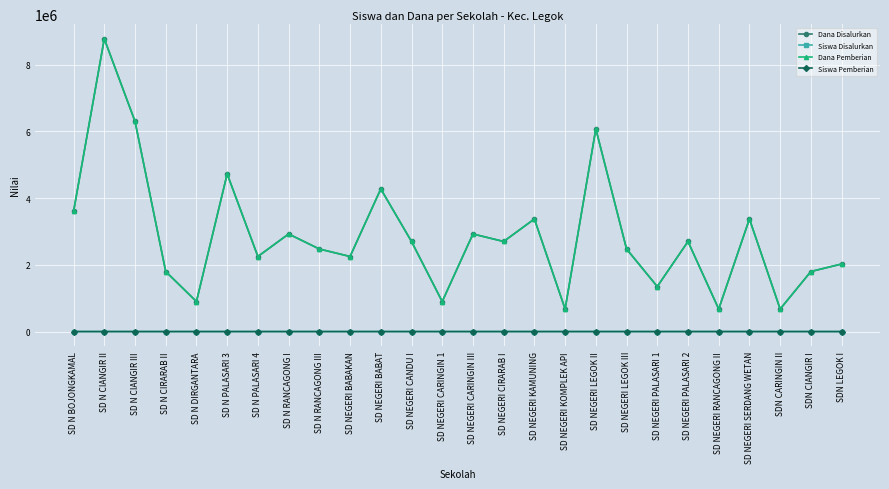

What is the sum of the Siswa Pemberian values at SD NEGERI KOMPLEK API and SD NEGERI CIRARAB I?

15